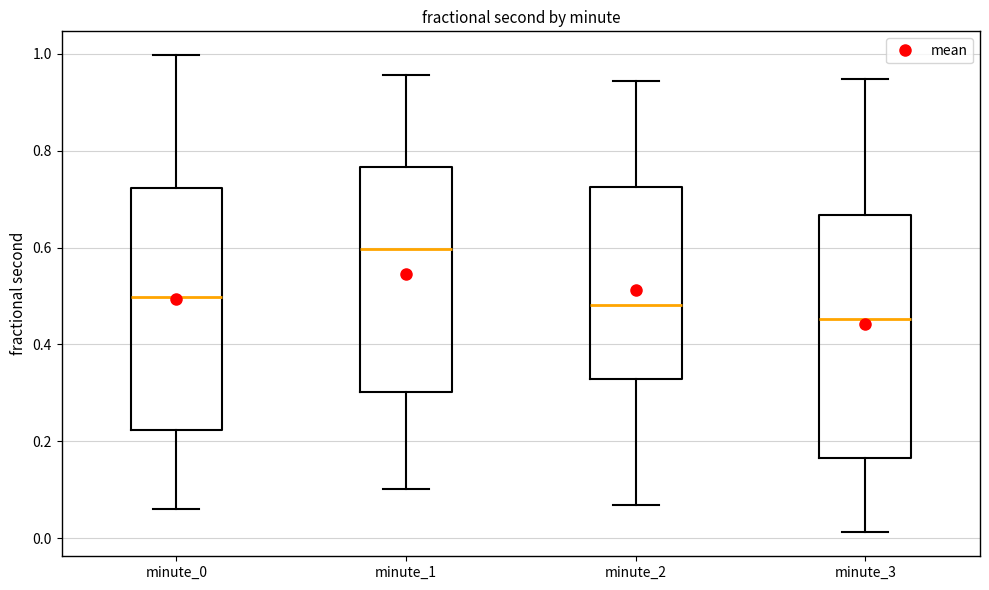

Reading left to right, transcribe this box plot: for each box, give where its median line is, the range the box spans, and where its two whiskers end, as read against the y-axis. The values are not printed on the chart, so give them approximately, as read against the axis.

minute_0: median 0.50, box 0.22 to 0.72, whiskers 0.06 to 1.00
minute_1: median 0.60, box 0.30 to 0.76, whiskers 0.10 to 0.96
minute_2: median 0.48, box 0.32 to 0.72, whiskers 0.06 to 0.94
minute_3: median 0.46, box 0.16 to 0.66, whiskers 0.02 to 0.94